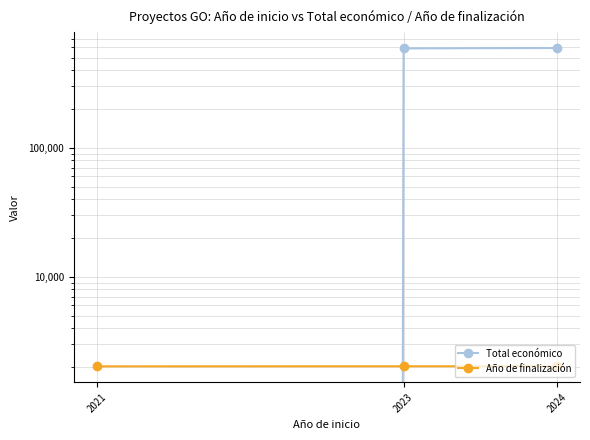

Where is Año de finalización nearest to the value 2025?

2021